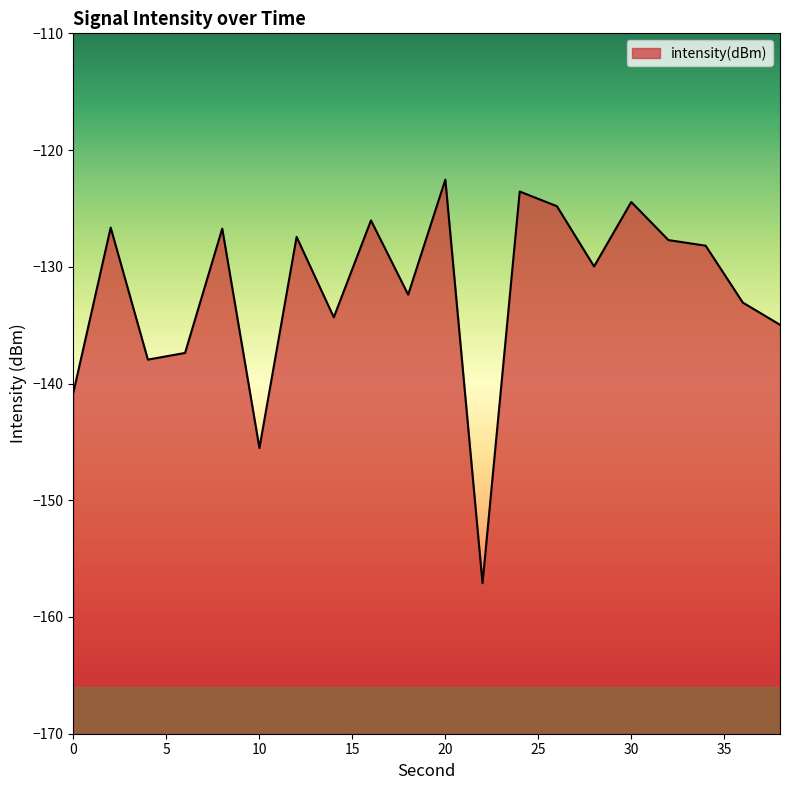

What is the minimum value shown in the chart?

-157.1